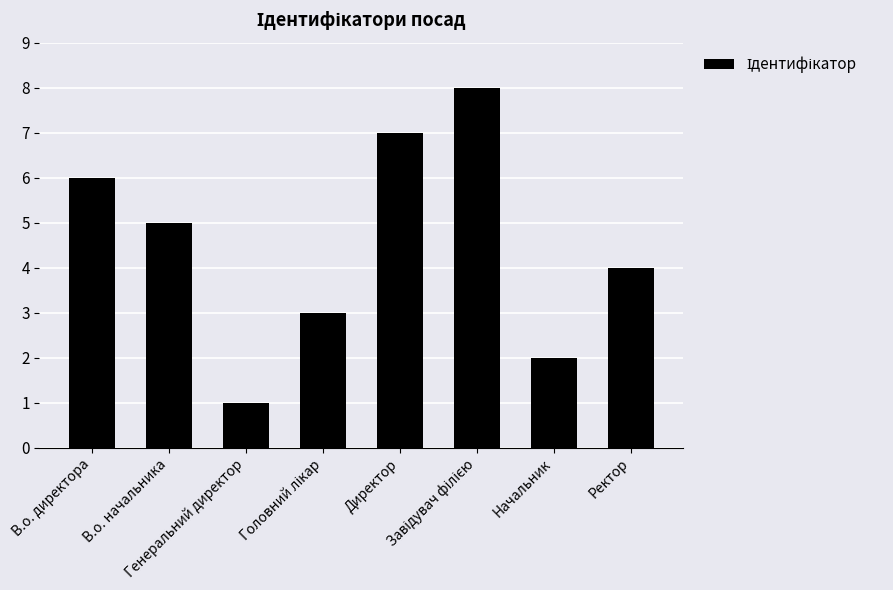

What is the sum of all values?

36